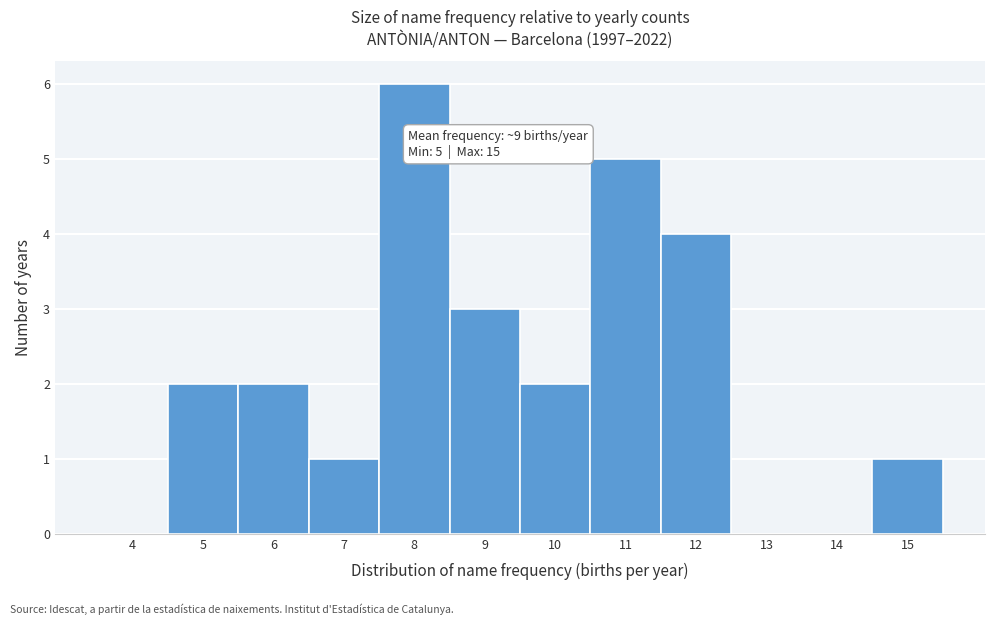

Reading left to right, transcribe all the data shown in this chart.

4=0	5=2	6=2	7=1	8=6	9=3	10=2	11=5	12=4	13=0	14=0	15=1